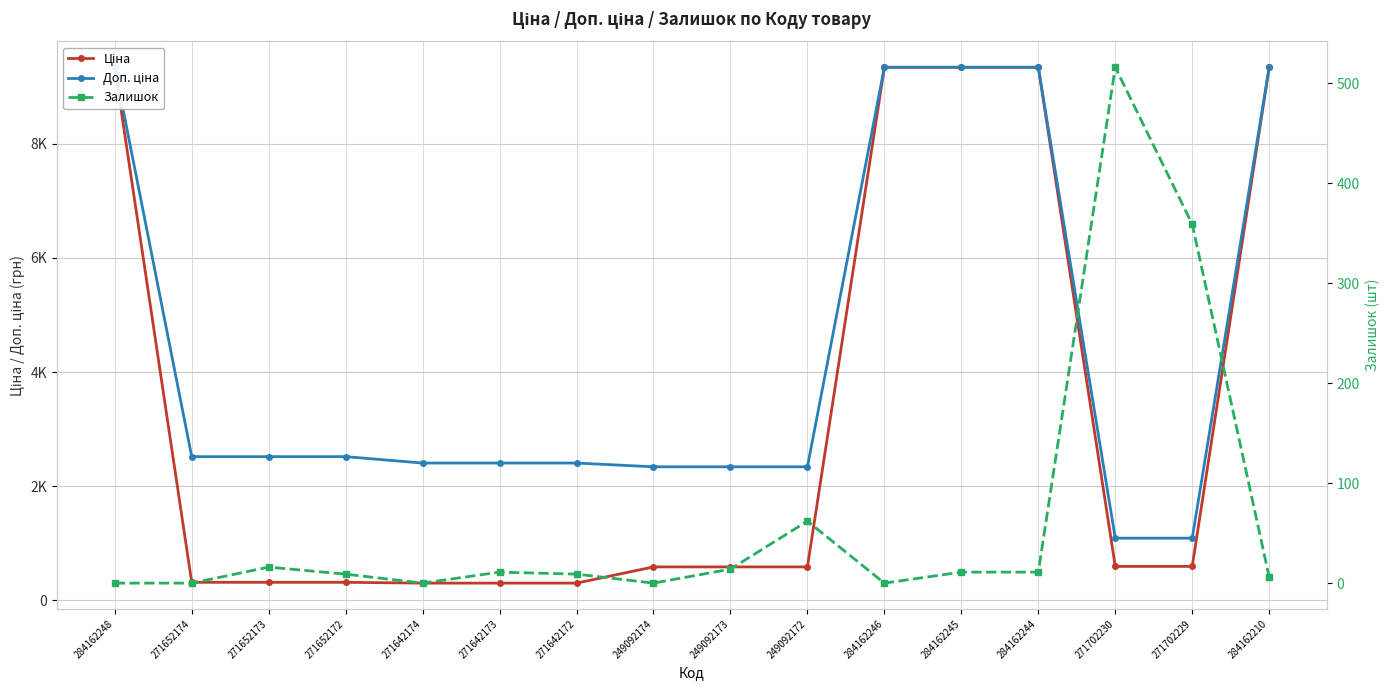

What is the sum of all Ціна values?

51498.2